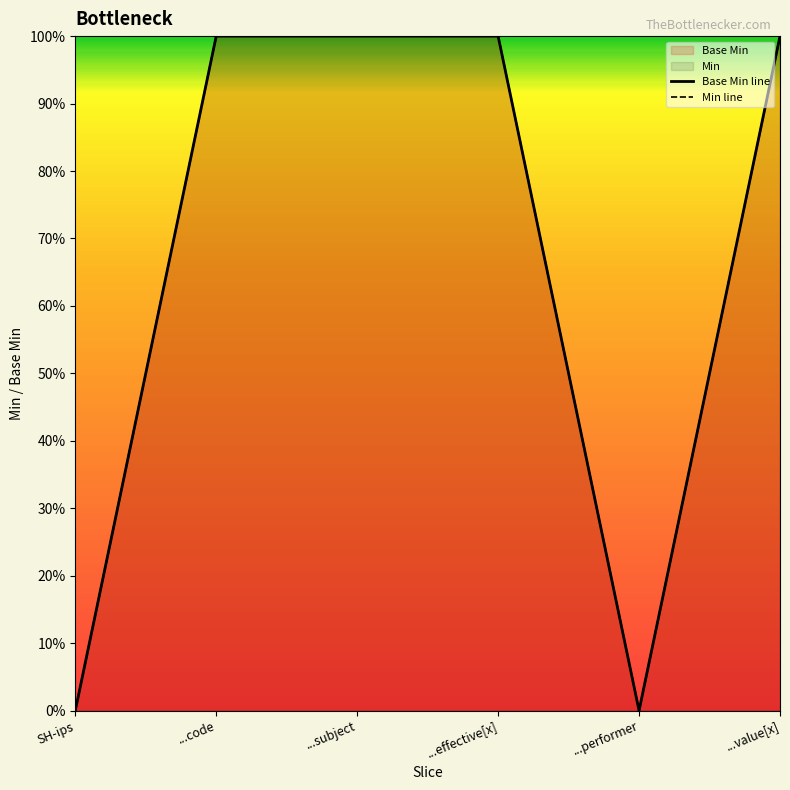

True or false: Base Min line and Min line cross at least once.

False